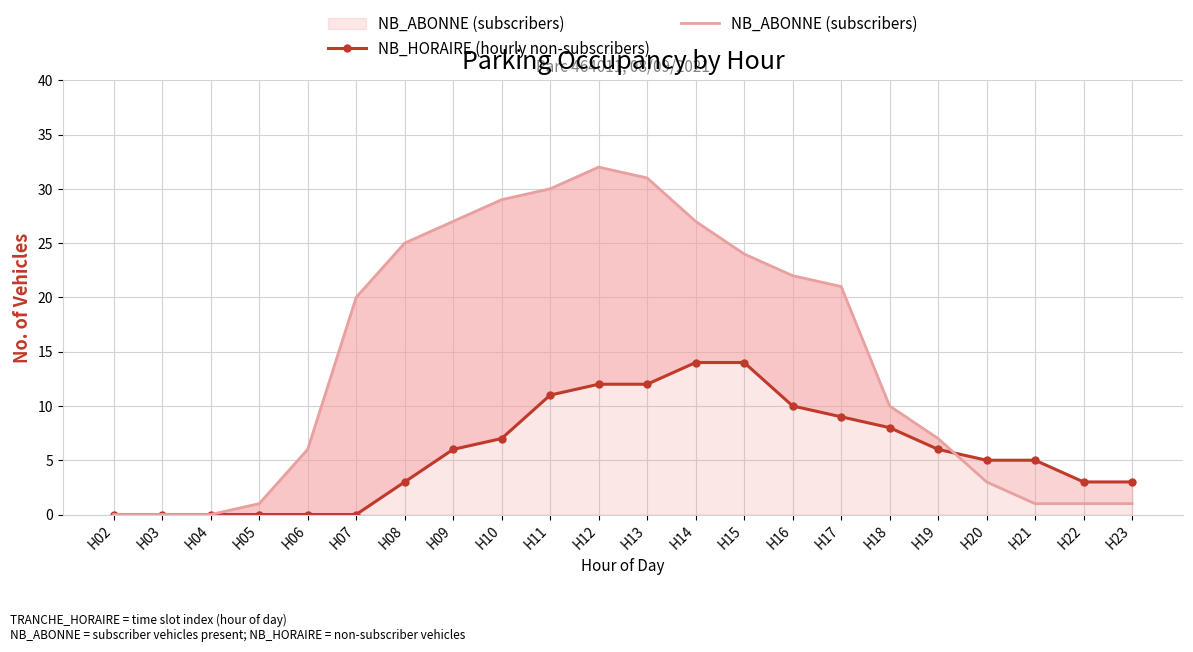

List the labels in order of NB_HORAIRE (hourly non-subscribers) value, largest first.

H14, H15, H12, H13, H11, H16, H17, H18, H10, H09, H19, H20, H21, H08, H22, H23, H02, H03, H04, H05, H06, H07